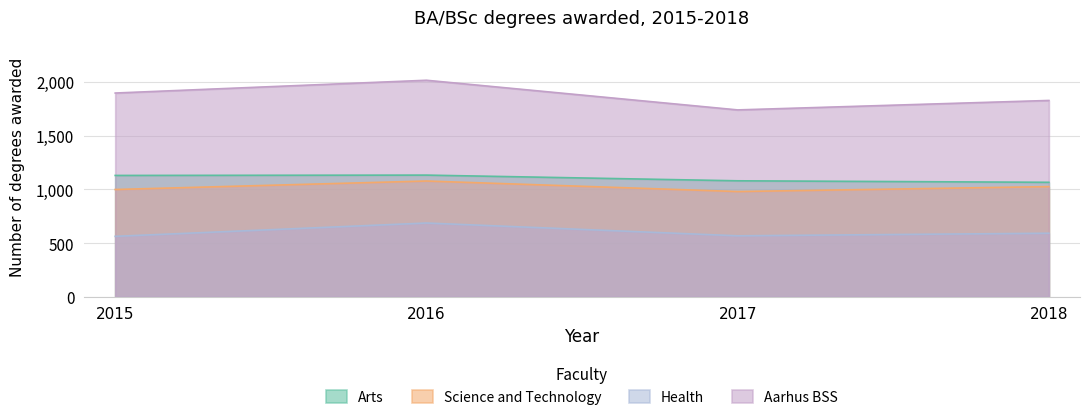

Which has a higher value, 2018 or 2017?

2017